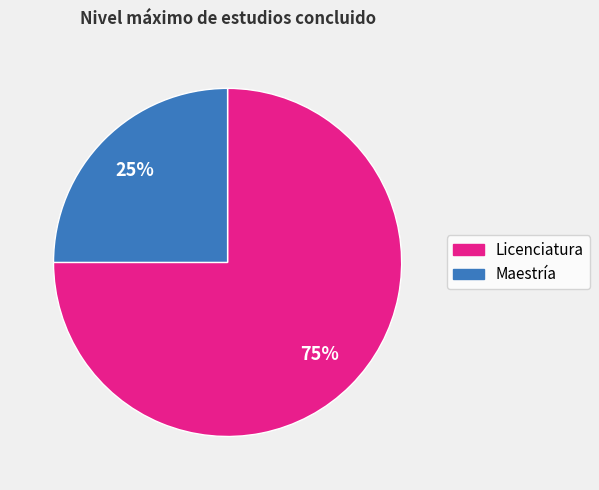

Does Maestría account for over 50% of the chart?

No